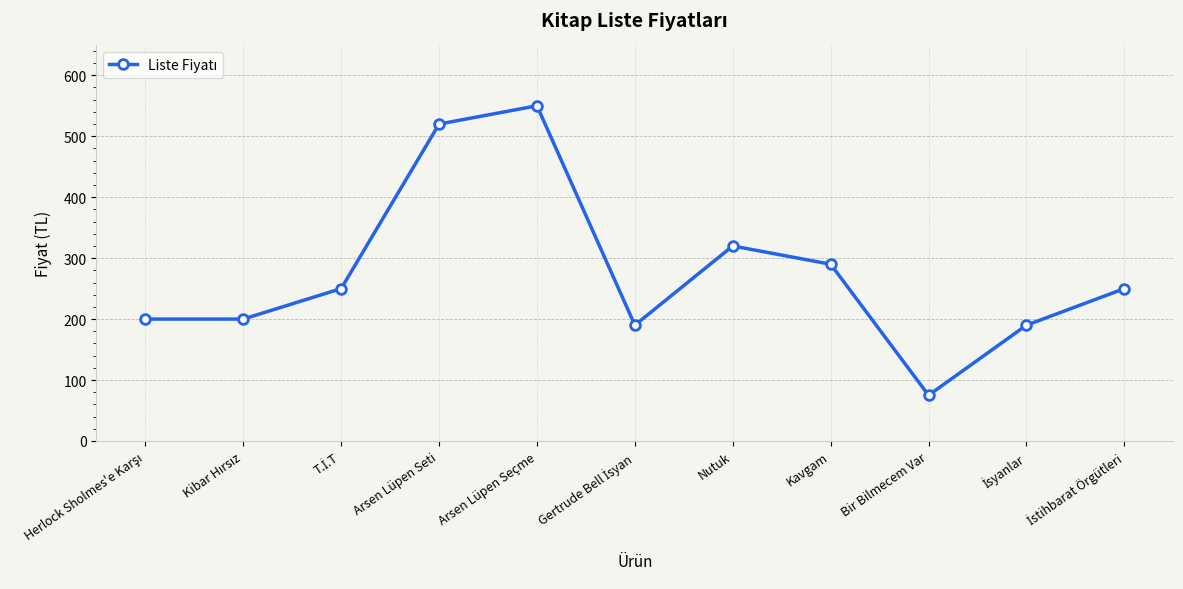

Count the number of data series in this chart.

1